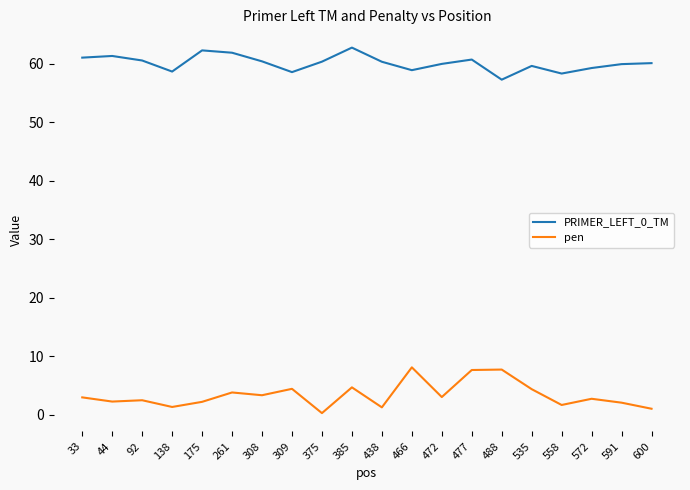

Is it true that PRIMER_LEFT_0_TM equals 24.4 at 466?

False